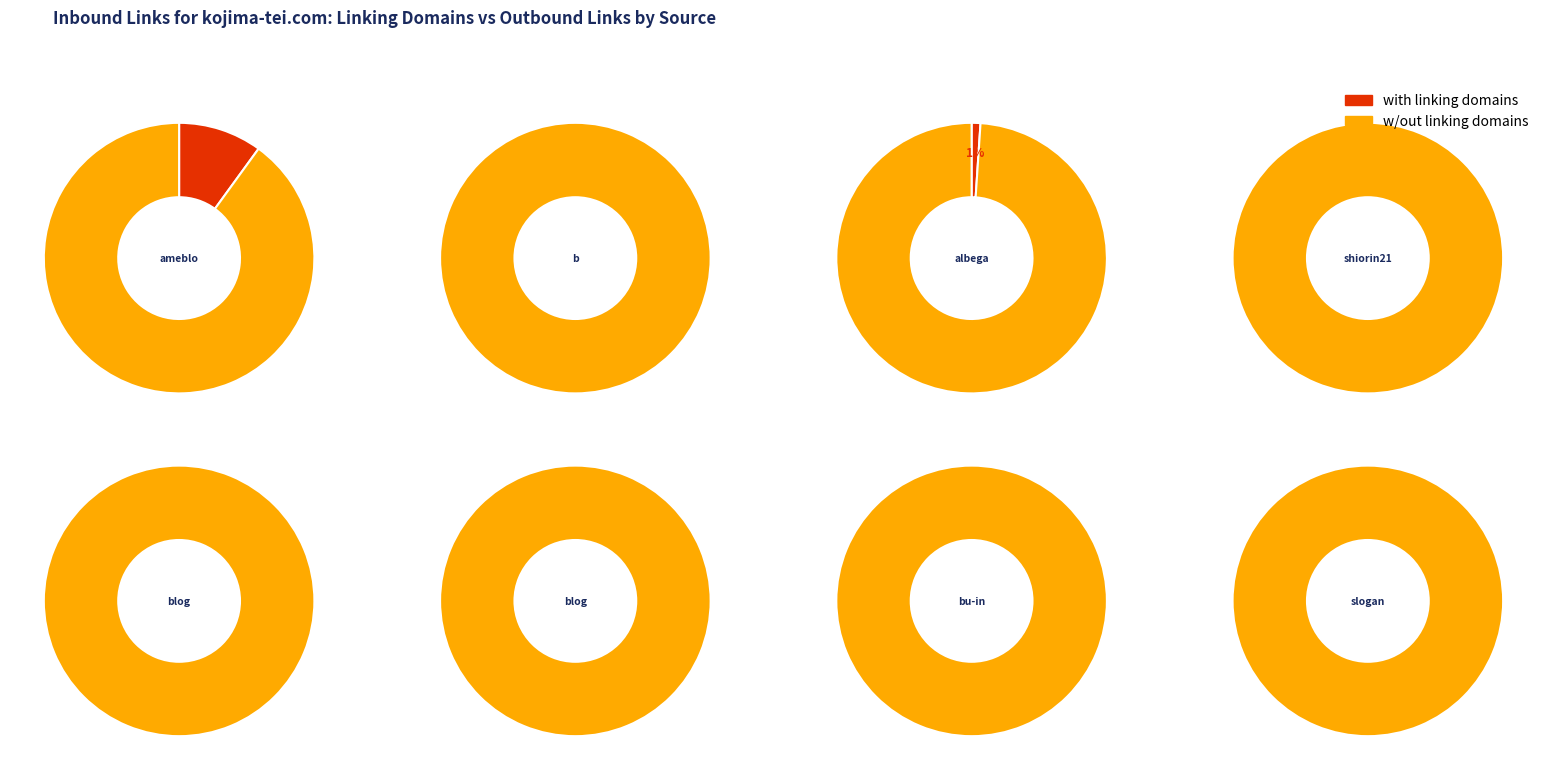

How many slices are in this pie chart?

10